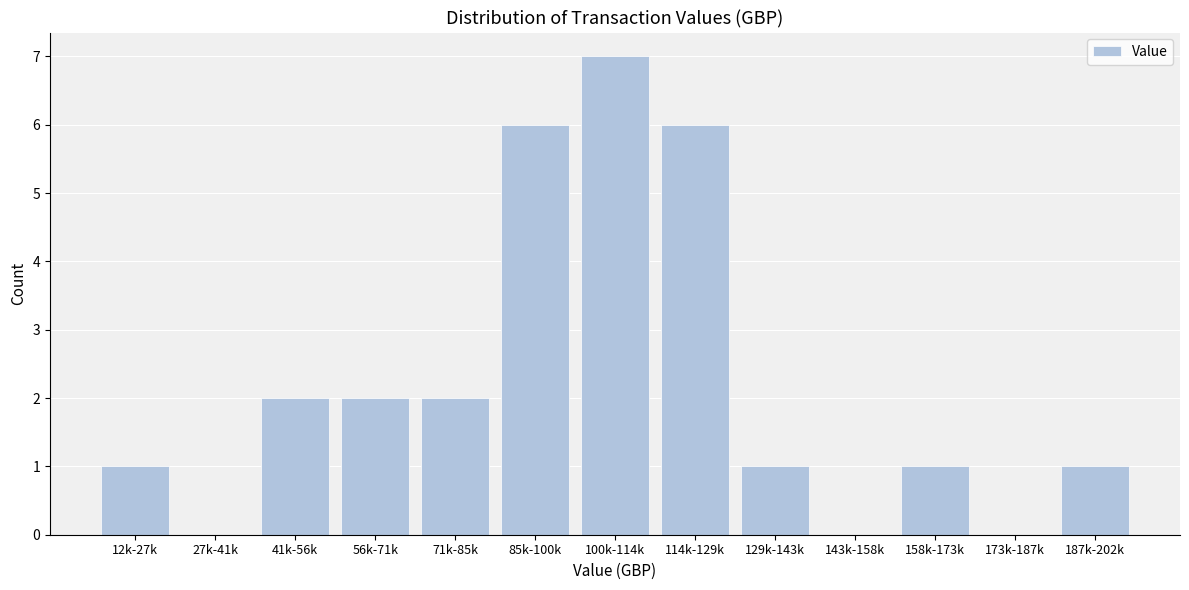

Reading left to right, transcribe all the data shown in this chart.

12k-27k=1	27k-41k=0	41k-56k=2	56k-71k=2	71k-85k=2	85k-100k=6	100k-114k=7	114k-129k=6	129k-143k=1	143k-158k=0	158k-173k=1	173k-187k=0	187k-202k=1